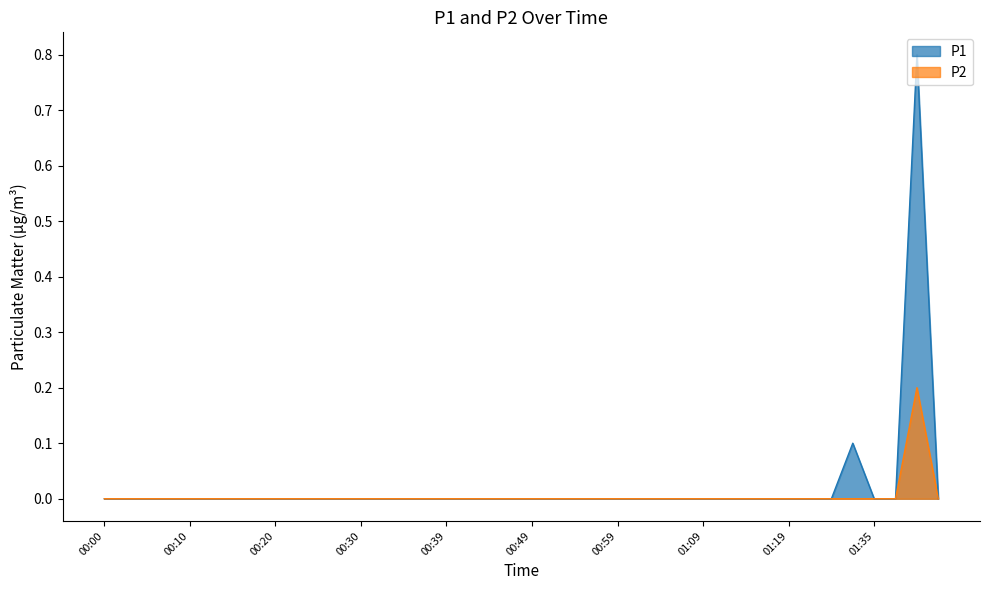

Is the value of P1 at 01:42 greater than the value of P2 at 01:35?

No